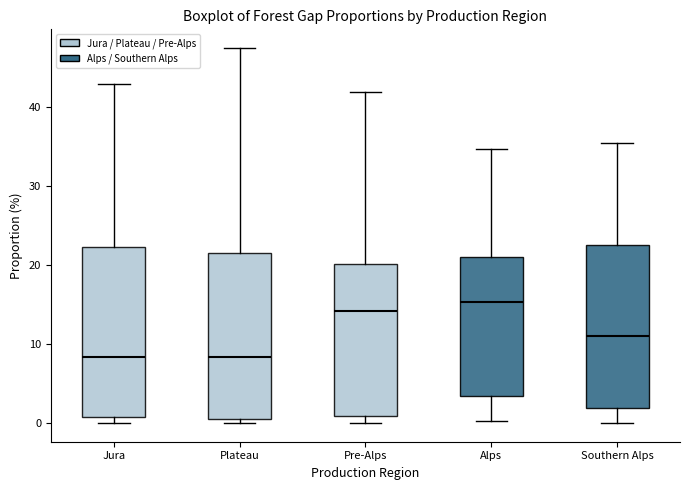

Reading left to right, transcribe this box plot: for each box, give where its median line is, the range the box spans, and where its two whiskers end, as read against the y-axis. The values are not printed on the chart, so give them approximately, as read against the axis.

Jura: median 8, box 1 to 22, whiskers 0 to 43
Plateau: median 8, box 1 to 22, whiskers 0 to 47
Pre-Alps: median 14, box 1 to 20, whiskers 0 to 42
Alps: median 15, box 3 to 21, whiskers 0 to 35
Southern Alps: median 11, box 2 to 23, whiskers 0 to 35